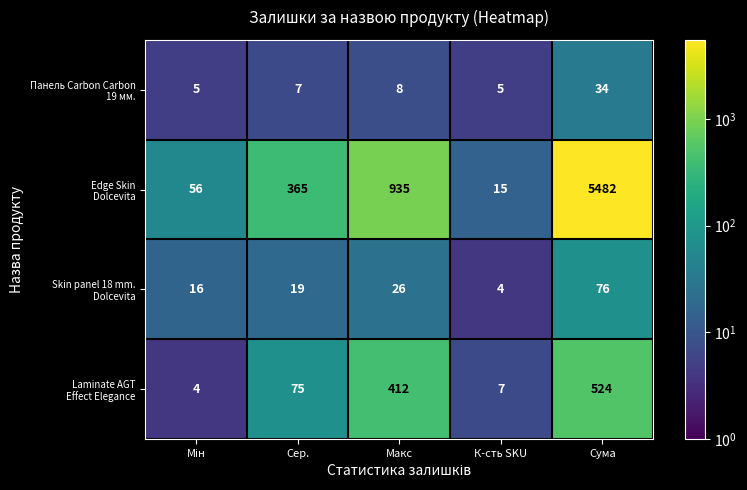

At which category is the sum across all series the highest?

Сума